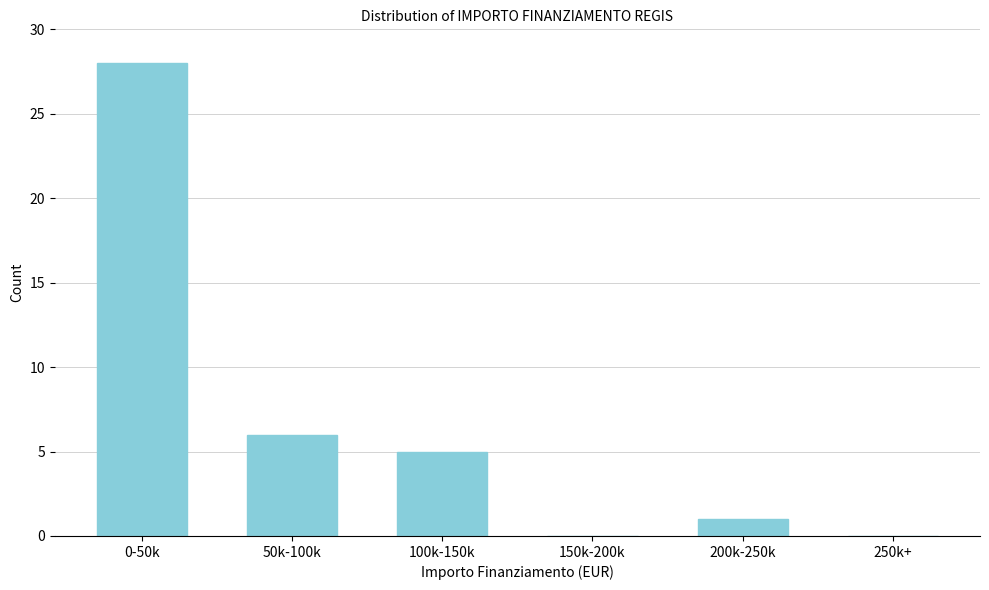

Reading left to right, list all the values displayed in this chart.

0-50k=28	50k-100k=6	100k-150k=5	150k-200k=0	200k-250k=1	250k+=0